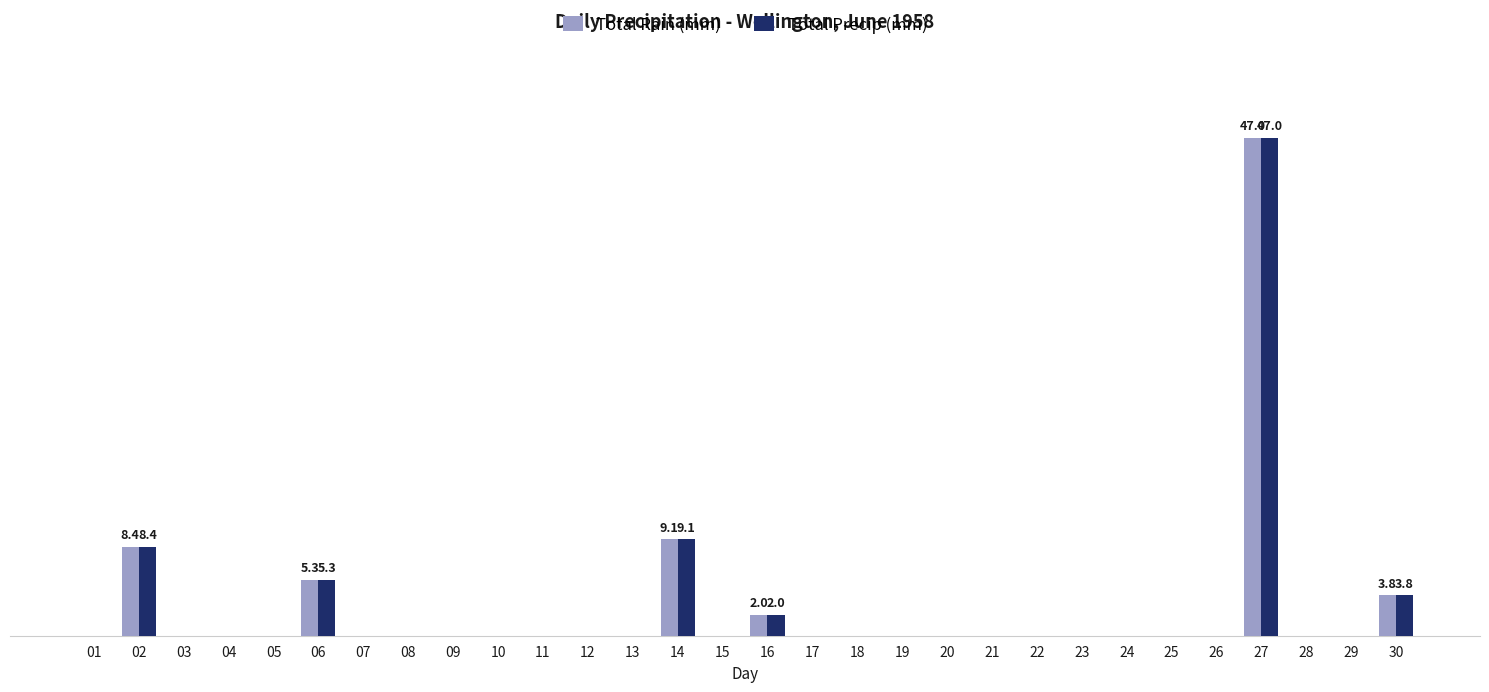

What are all the series names shown in the legend?

Total Rain (mm), Total Precip (mm)